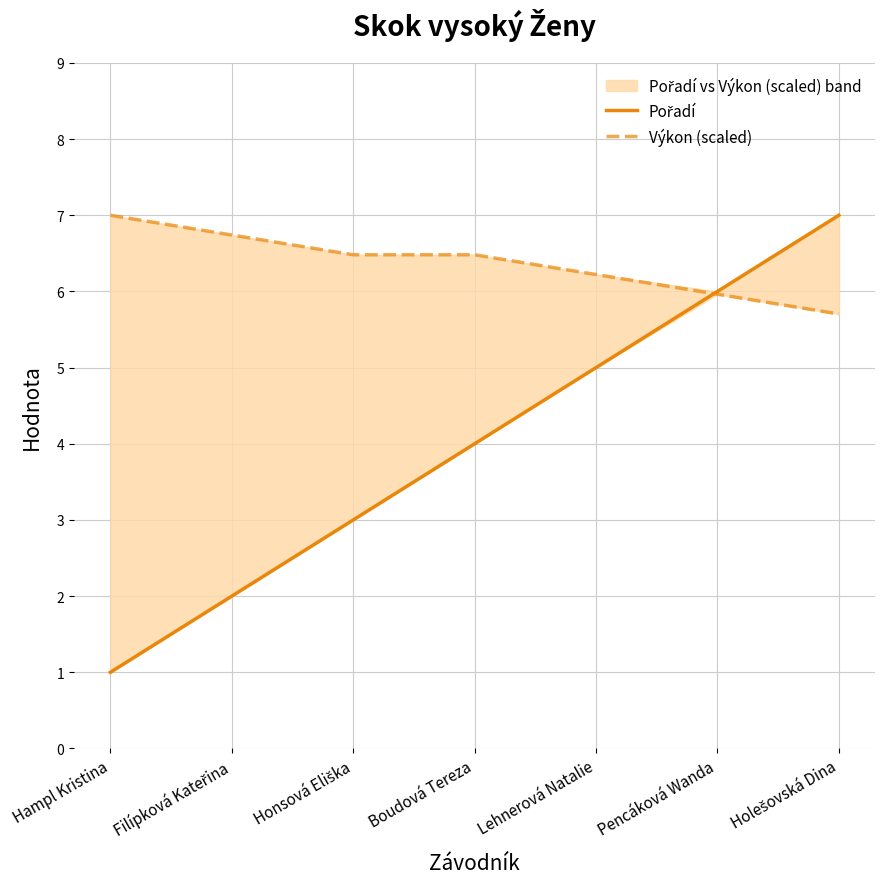

Where is Pořadí nearest to the value 4?

Boudová Tereza